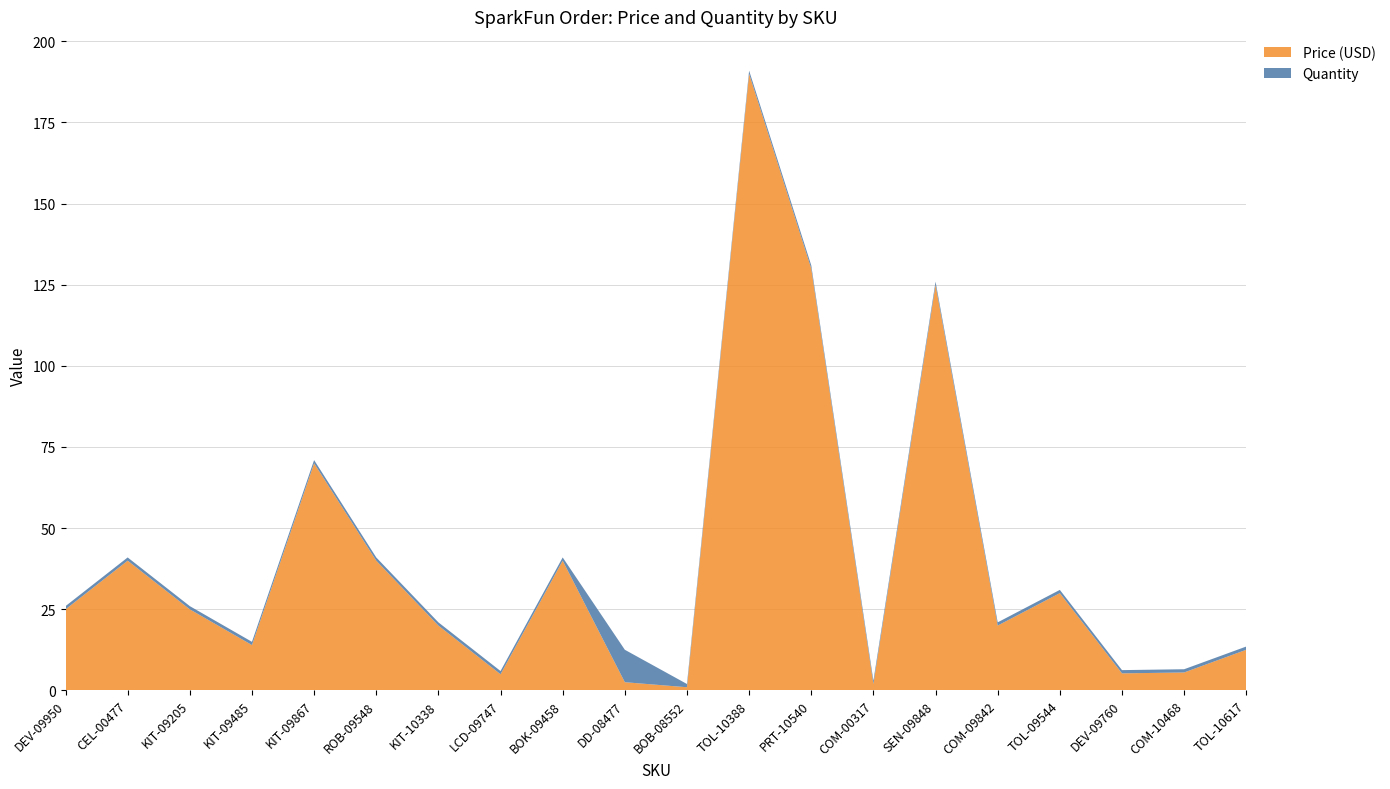

Reading right to left, transcribe all the data shown in this chart.

Price (USD): TOL-10617=12.5	COM-10468=5.5	DEV-09760=5.2	TOL-09544=29.9	COM-09842=19.9	SEN-09848=125.0	COM-00317=1.9	PRT-10540=129.9	TOL-10388=189.9	BOB-08552=0.9	DD-08477=2.5	BOK-09458=40.0	LCD-09747=5.0	KIT-10338=19.9	ROB-09548=40.0	KIT-09867=70.0	KIT-09485=13.9	KIT-09205=24.9	CEL-00477=40.0	DEV-09950=24.9
Quantity: TOL-10617=1.0	COM-10468=1.0	DEV-09760=1.0	TOL-09544=1.0	COM-09842=1.0	SEN-09848=1.0	COM-00317=1.0	PRT-10540=1.0	TOL-10388=1.0	BOB-08552=1.0	DD-08477=10.0	BOK-09458=1.0	LCD-09747=1.0	KIT-10338=1.0	ROB-09548=1.0	KIT-09867=1.0	KIT-09485=1.0	KIT-09205=1.0	CEL-00477=1.0	DEV-09950=1.0